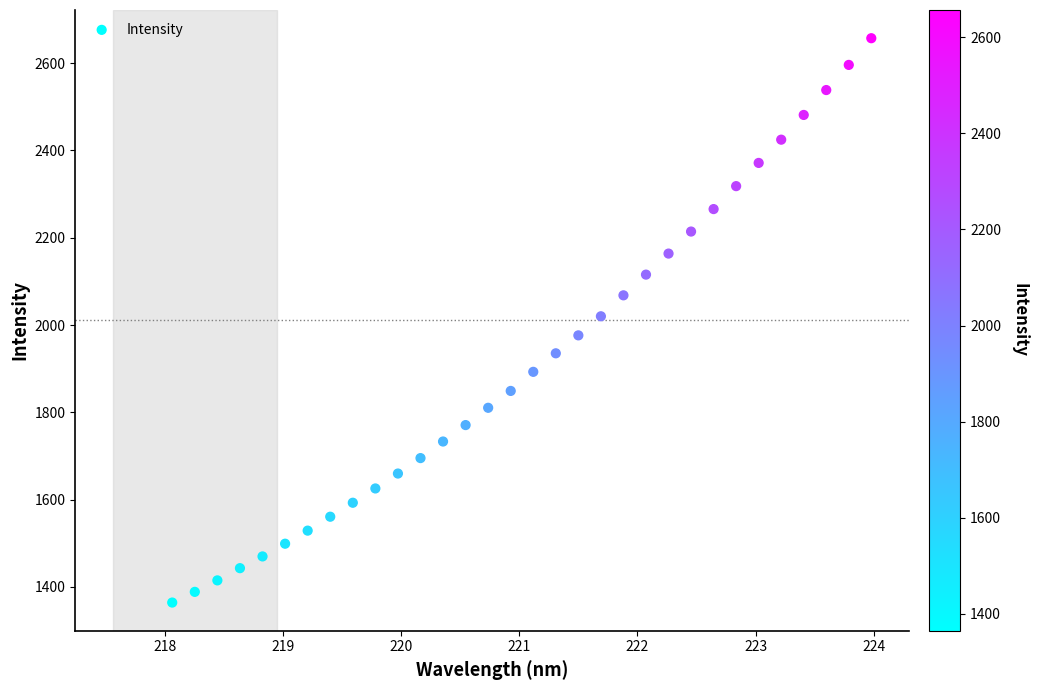

What is the range of X values (max minus min)?

5.9